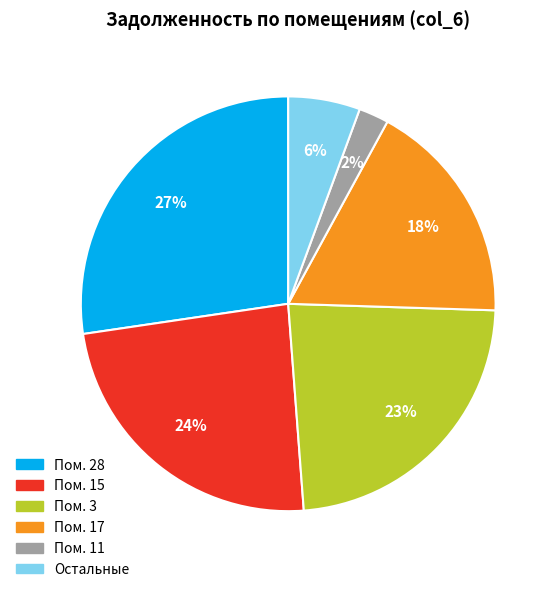

Rank the categories by value from highest to lowest.

Пом. 28, Пом. 15, Пом. 3, Пом. 17, Остальные, Пом. 11